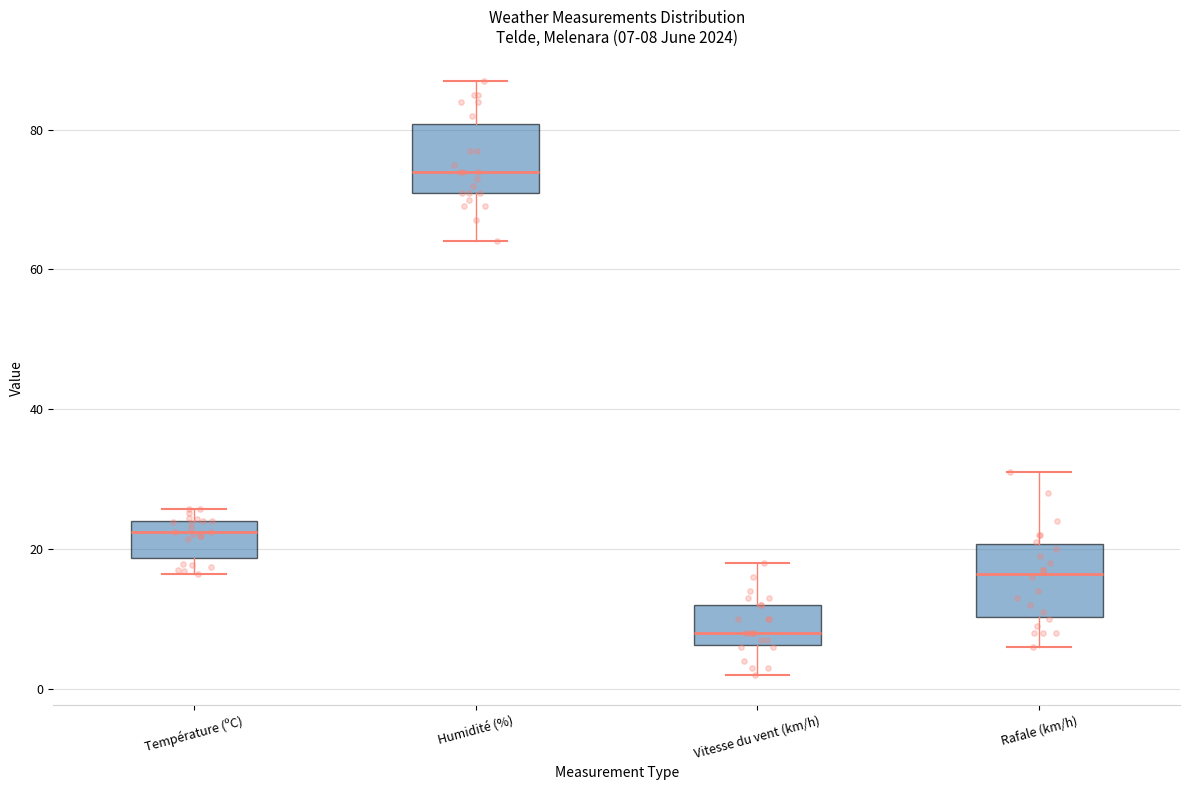

Which box has the highest median line?

Humidité (%)